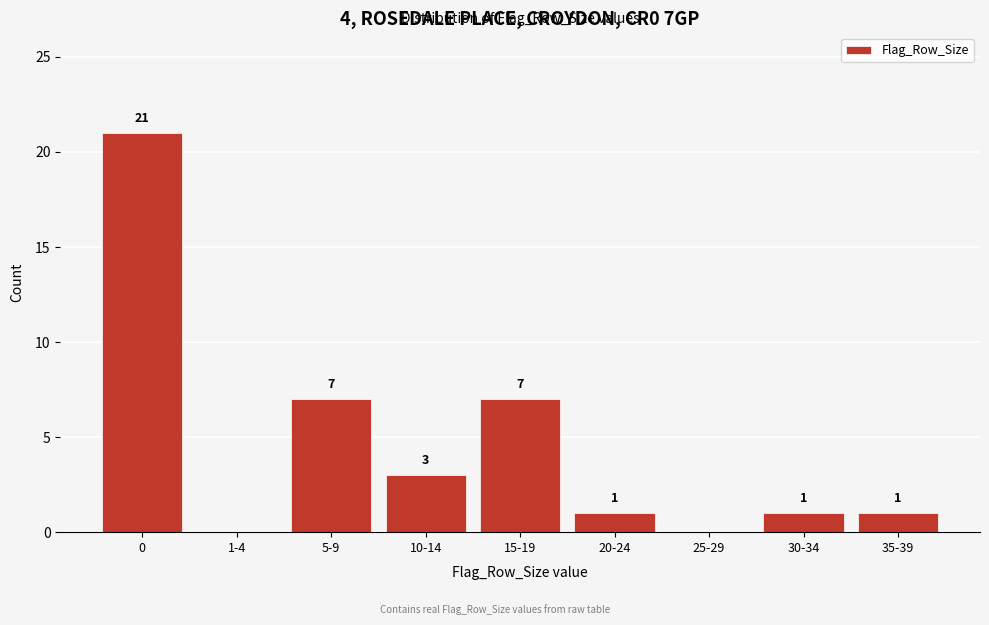

Reading right to left, extract all data points from this chart.

35-39=1	30-34=1	25-29=0	20-24=1	15-19=7	10-14=3	5-9=7	1-4=0	0=21